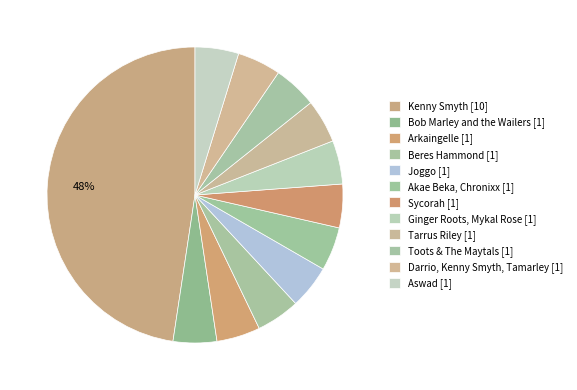

Combined, do Arkaingelle and Kenny Smyth account for over 50%?

Yes